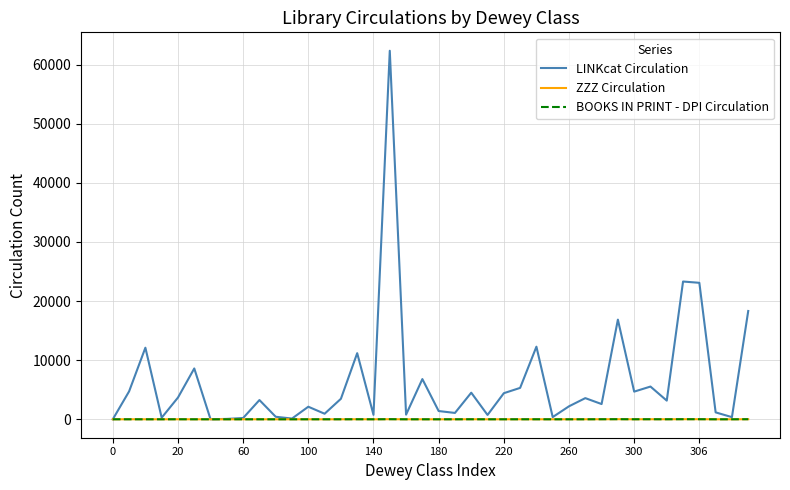

What is the greatest value displayed?

62341